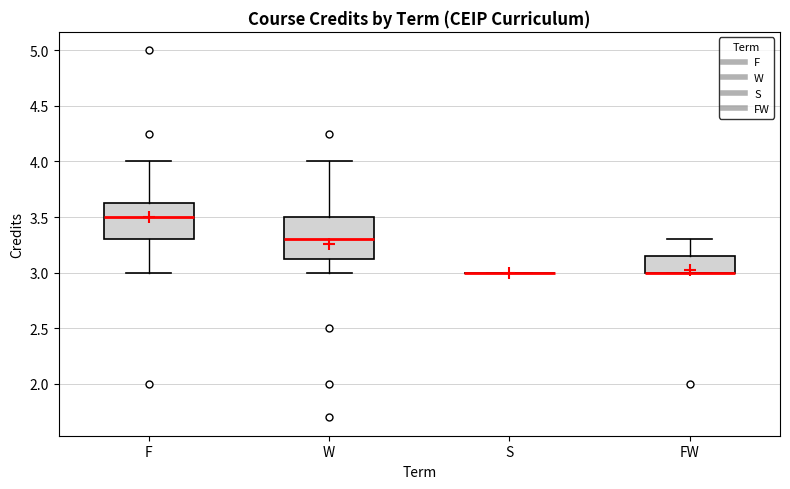

Reading left to right, transcribe this box plot: for each box, give where its median line is, the range the box spans, and where its two whiskers end, as read against the y-axis. The values are not printed on the chart, so give them approximately, as read against the axis.

F: median 3.50, box 3.30 to 3.65, whiskers 3.00 to 4.00
W: median 3.30, box 3.15 to 3.50, whiskers 3.00 to 4.00
S: box collapsed to a line at 3.00, whiskers 3.00 to 3.00
FW: median 3.00 (drawn on the box's lower edge), box 3.00 to 3.15, whiskers 3.00 to 3.30